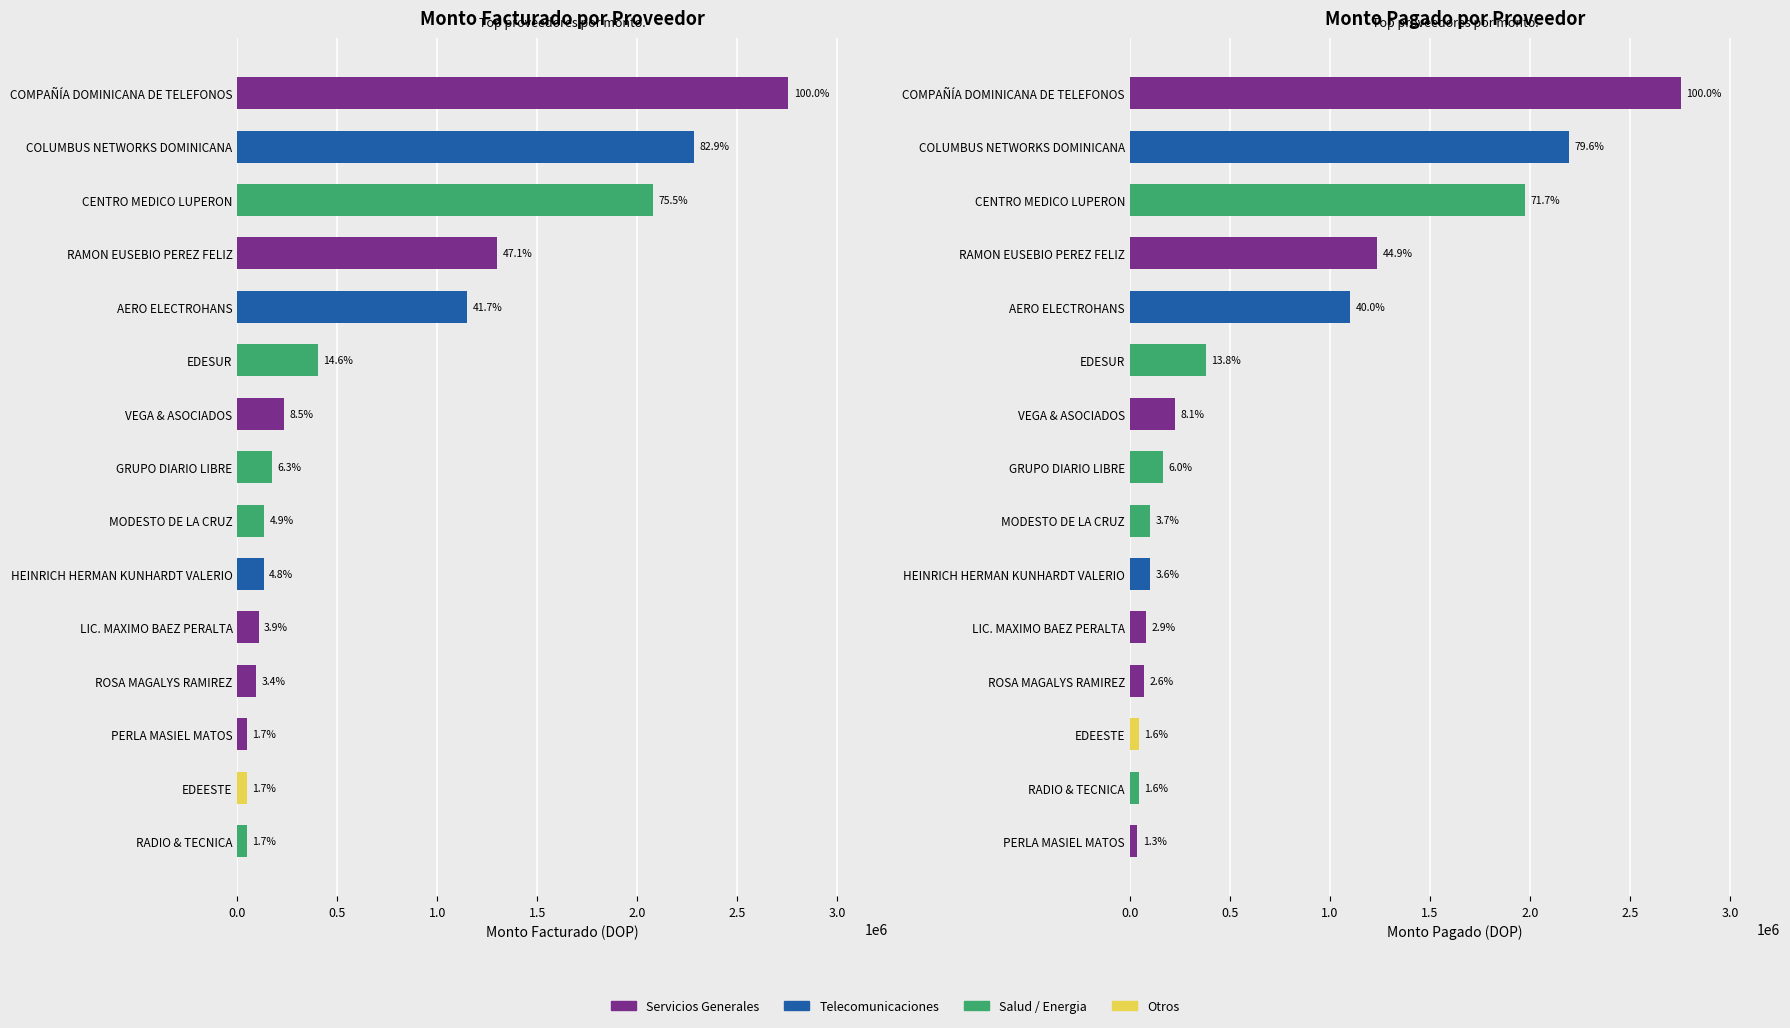

The value of Monto Pagado at EDESUR is 592434.5. True or false?

False